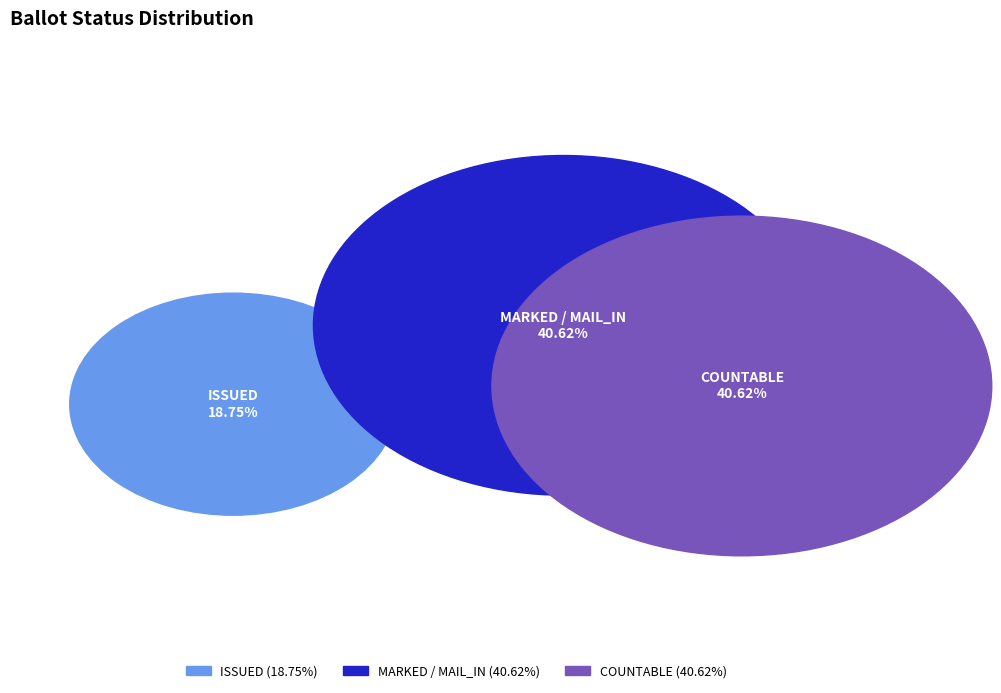

Which has a higher value, NOT_ISSUED or MARKED?

MARKED